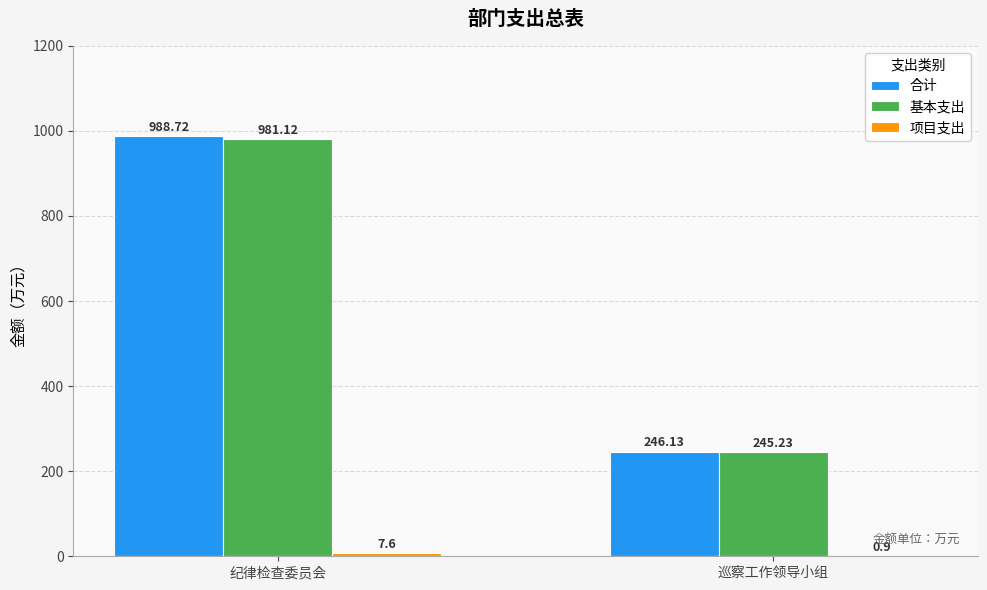

Which series has the widest spread of values?

合计